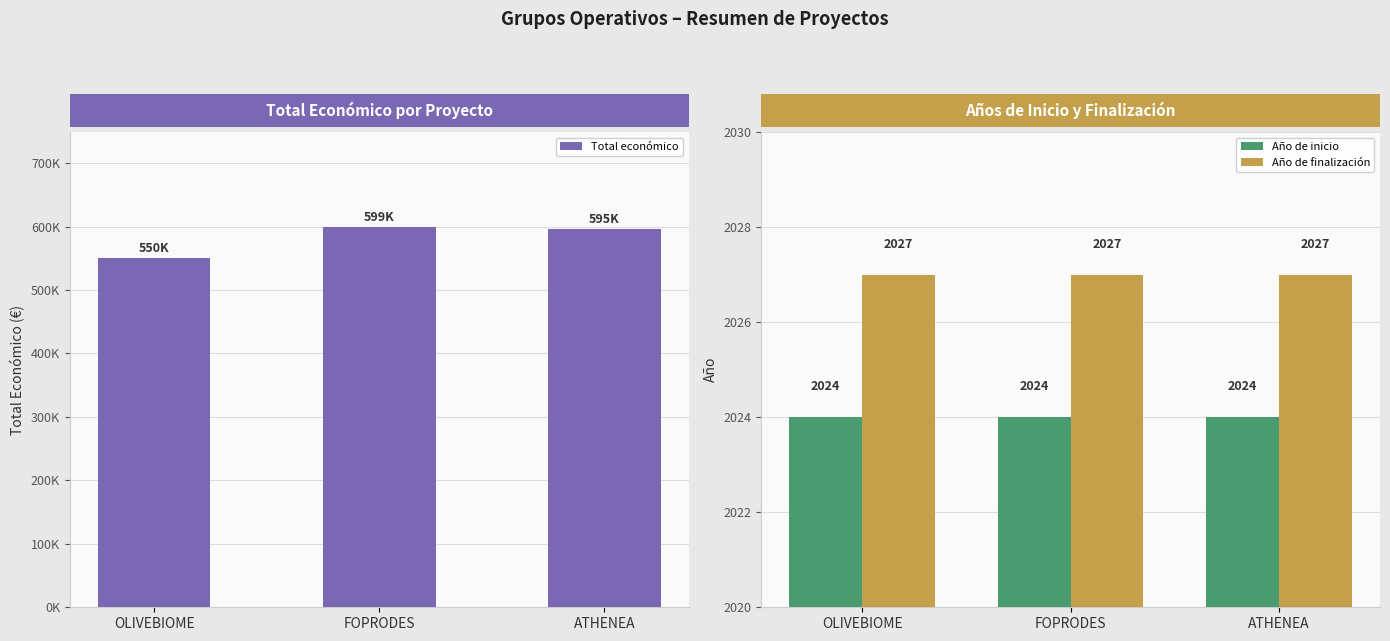

At how many categories does at least one series exceed 324348?

3